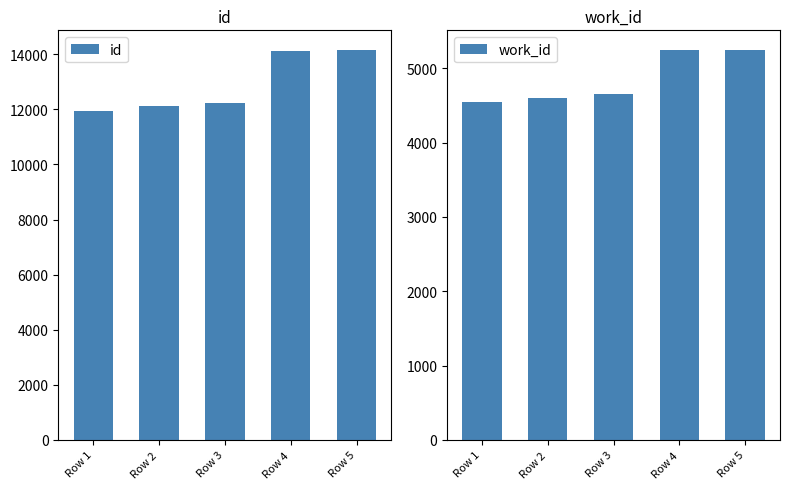

Reading left to right, what are all the values shown in this chart?

id: 11957	12119	12234	14133	14161
work_id: 4548	4602	4652	5247	5248